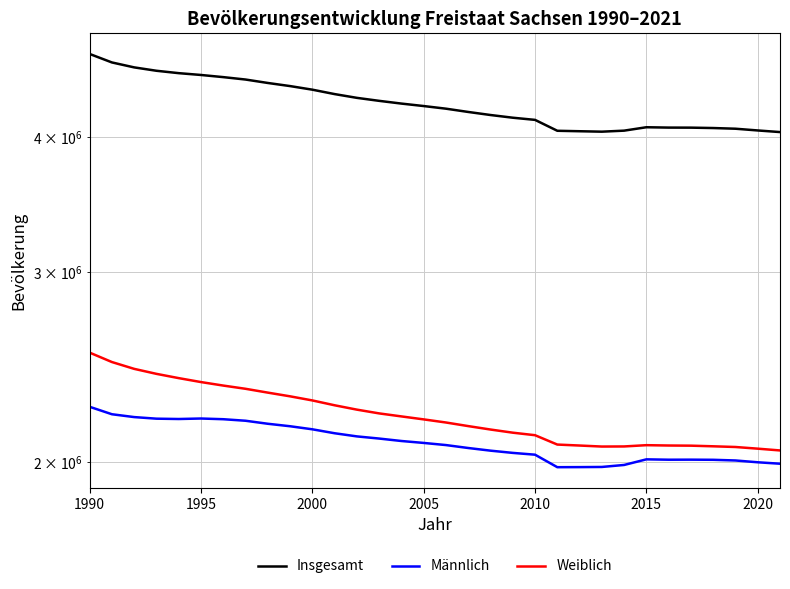

Is the value of Insgesamt at 16 greater than the value of Weiblich at 8?

Yes